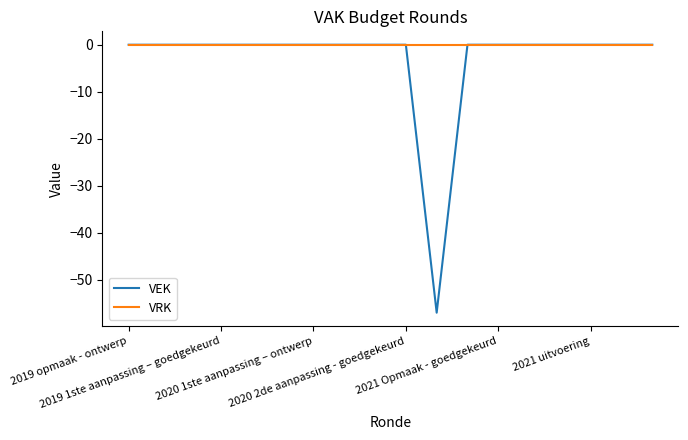

Which series has the largest range (max minus min)?

VEK